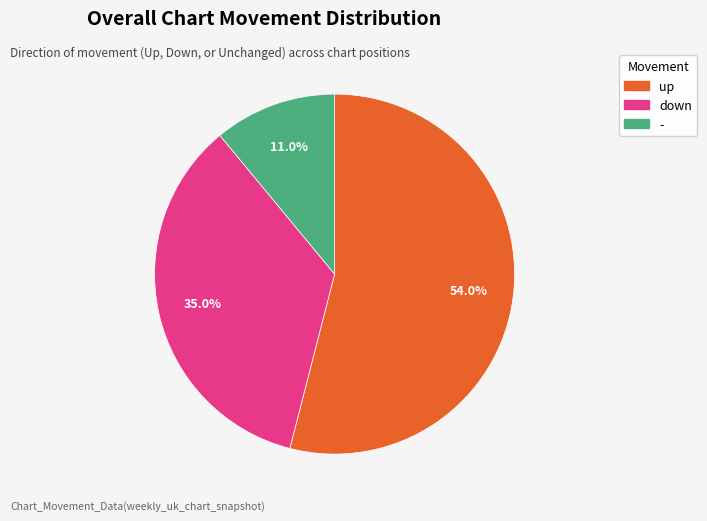

What is the total percentage of - and down?

46.0%